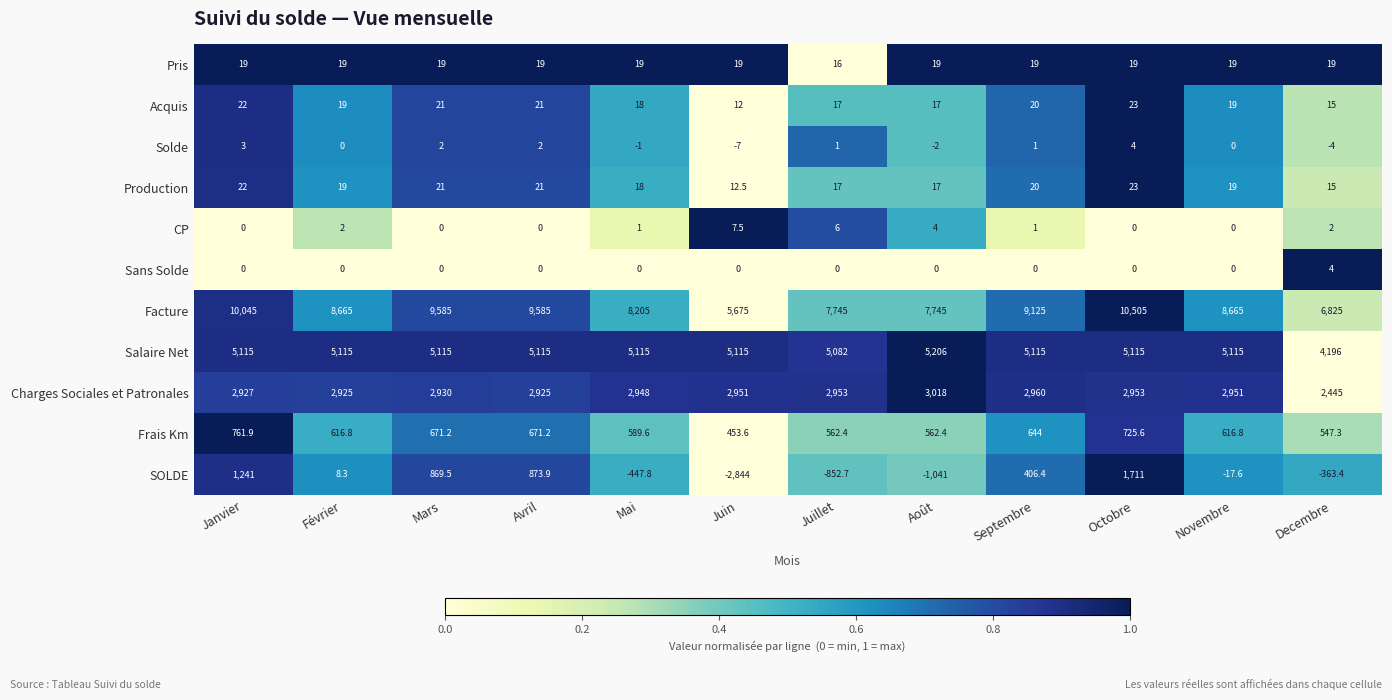

Which series changed the most between Juin and Septembre?

Facture